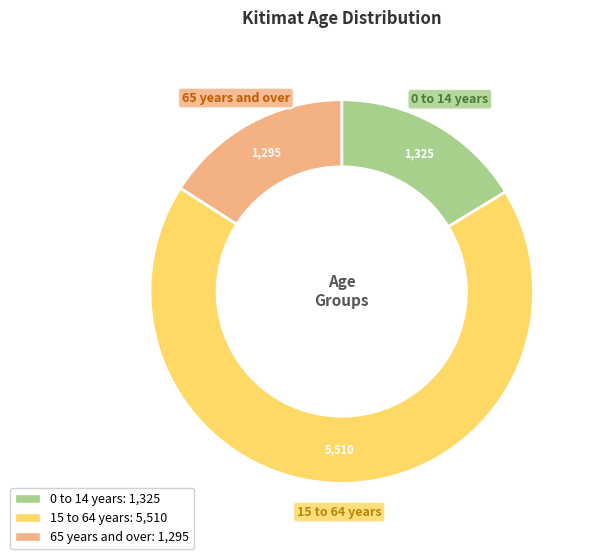

Approximately how many times larger is the value at 65 years and over compared to 15 to 64 years?

0.2